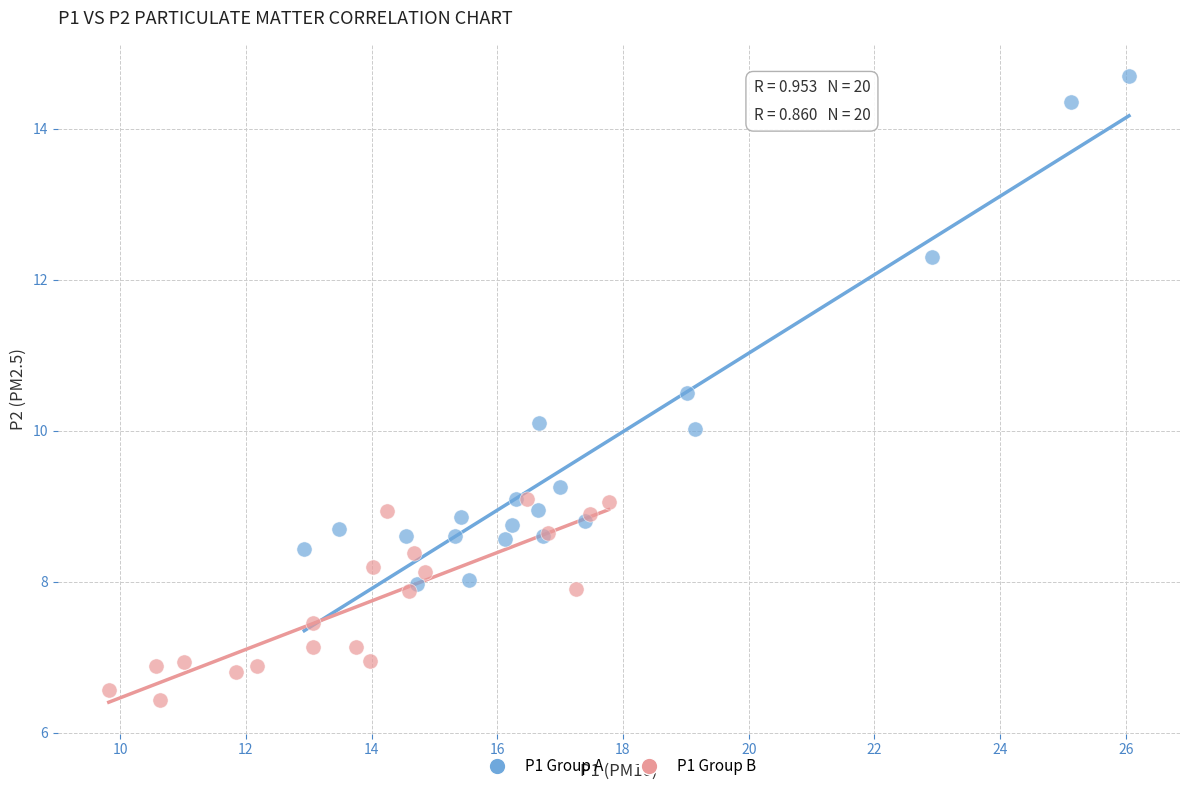

Which series reaches the minimum Y coordinate?

P1 Group B